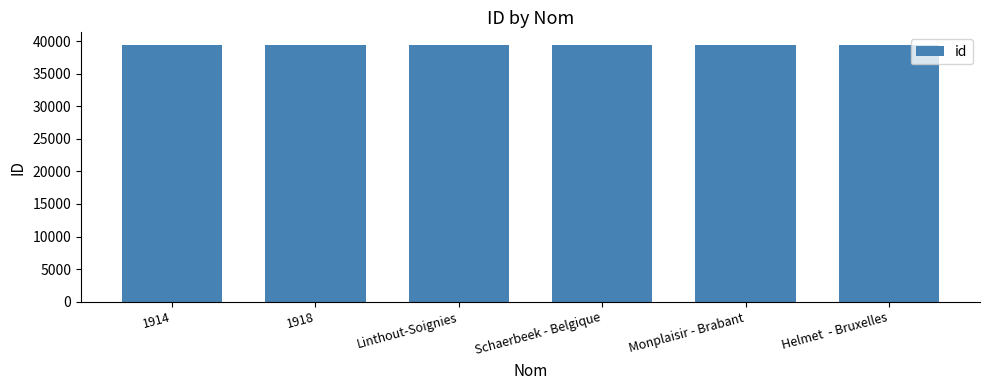

What is the value of the 2nd bar from the left?

39381